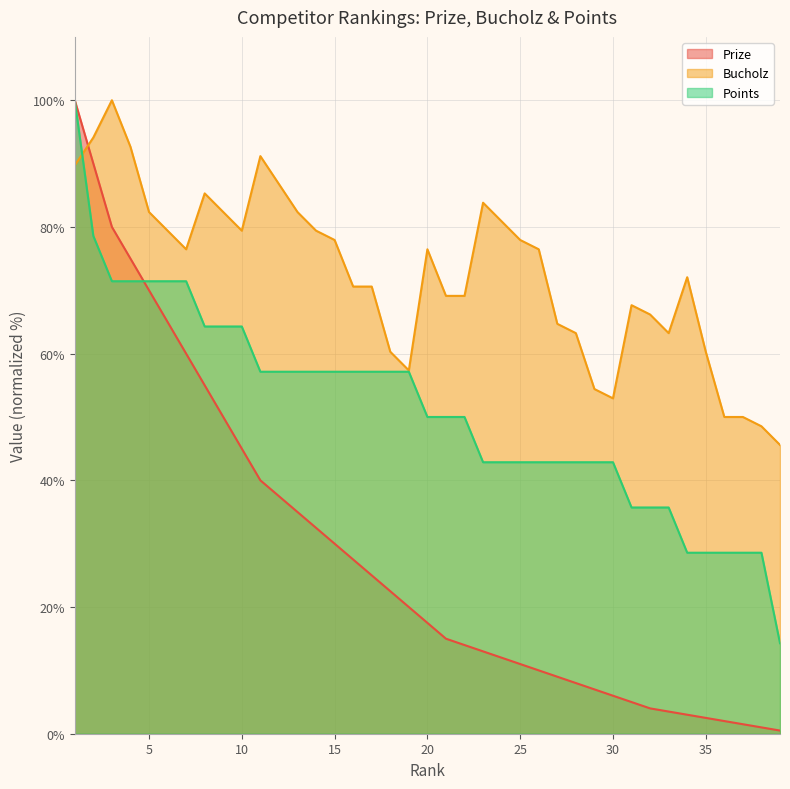

Which series ends up on top after the final intersection of Bucholz and Prize?

Bucholz